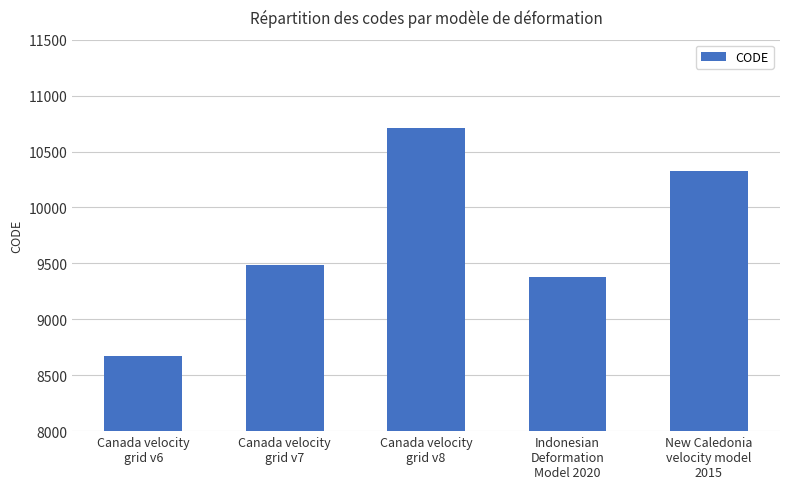

Reading right to left, list all the values displayed in this chart.

10323	9375	10707	9483	8676